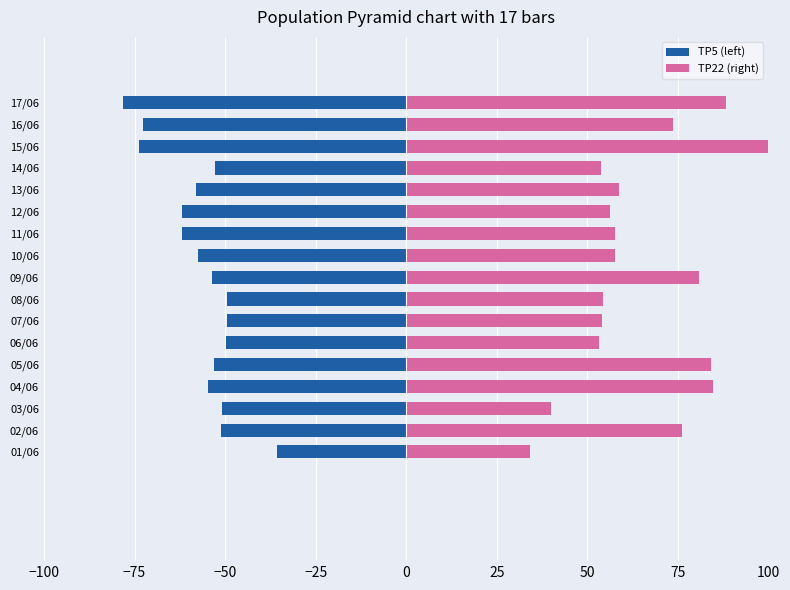

At 02/06, list the series in order from smallest to largest.

TP5 (left), TP22 (right)